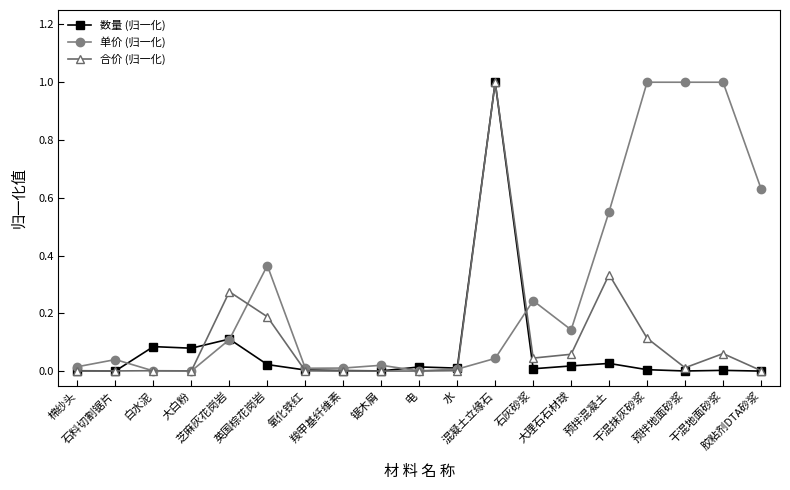

How many series are shown in this chart?

3